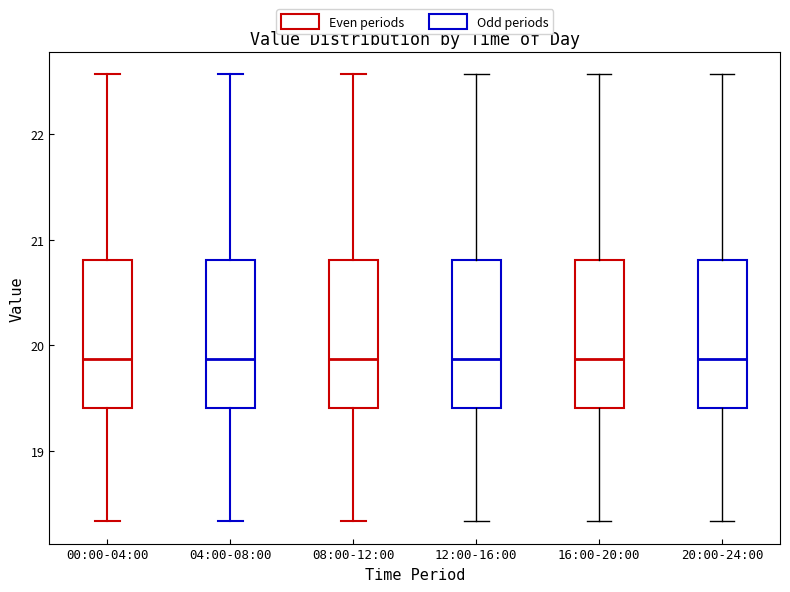

Reading left to right, read every box against the y-axis: the position of its median line, the range the box covers, and the ends of its whiskers. The values are not printed on the chart, so give them approximately, as read against the axis.

00:00-04:00: median 19.9, box 19.4 to 20.8, whiskers 18.3 to 22.6
04:00-08:00: median 19.9, box 19.4 to 20.8, whiskers 18.3 to 22.6
08:00-12:00: median 19.9, box 19.4 to 20.8, whiskers 18.3 to 22.6
12:00-16:00: median 19.9, box 19.4 to 20.8, whiskers 18.3 to 22.6
16:00-20:00: median 19.9, box 19.4 to 20.8, whiskers 18.3 to 22.6
20:00-24:00: median 19.9, box 19.4 to 20.8, whiskers 18.3 to 22.6